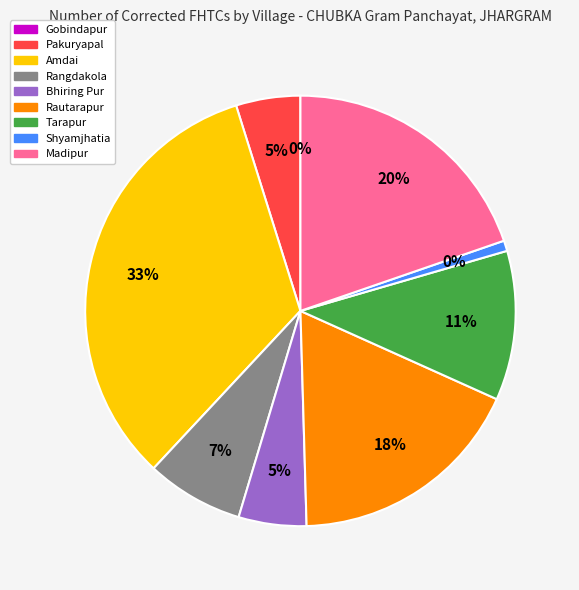

Which category has the biggest portion of the pie?

Amdai